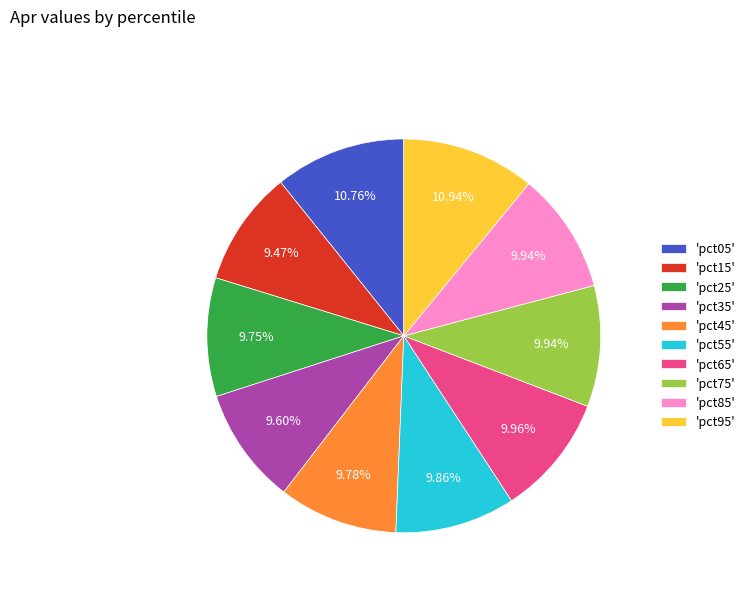

Does 'pct35' represent more than half of the total?

No